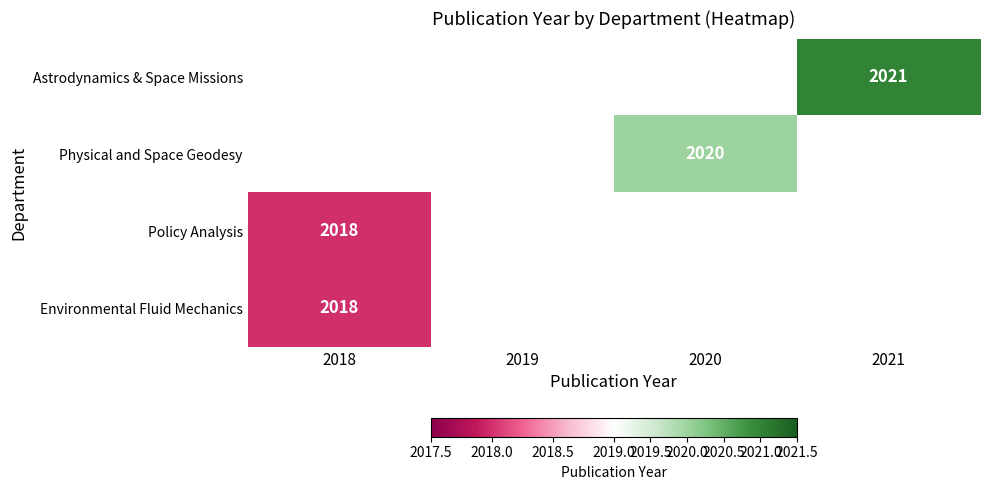

The value of Physical and Space Geodesy at 2020 is 3347. True or false?

False